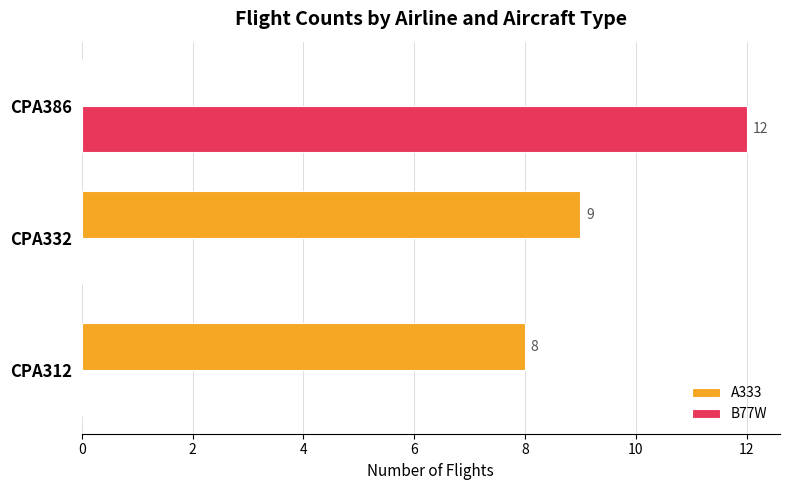

Count the number of categories in the chart.

3